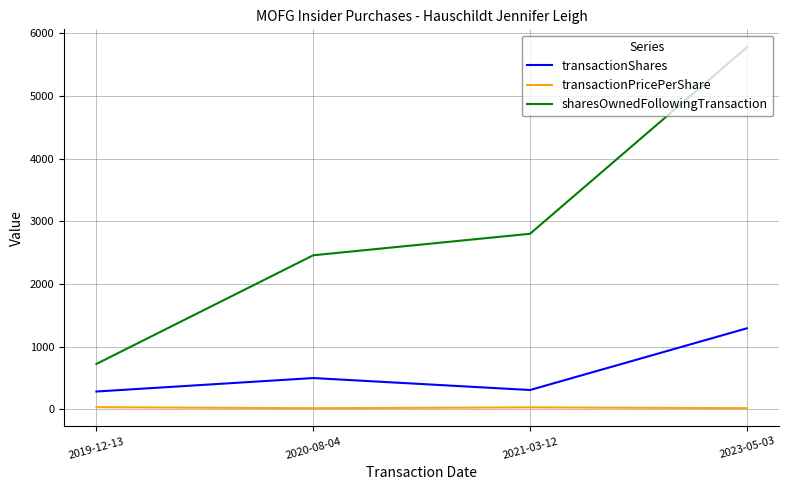

Which series has the widest spread of values?

sharesOwnedFollowingTransaction